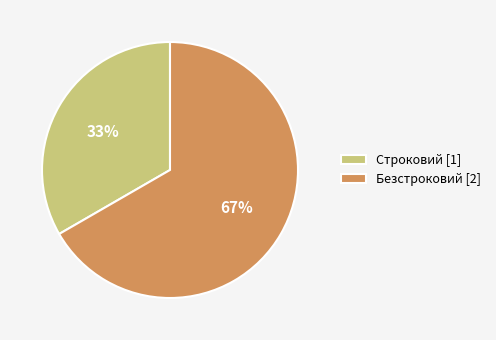

Combined, do Безстроковий [2] and Строковий [1] account for over 50%?

Yes